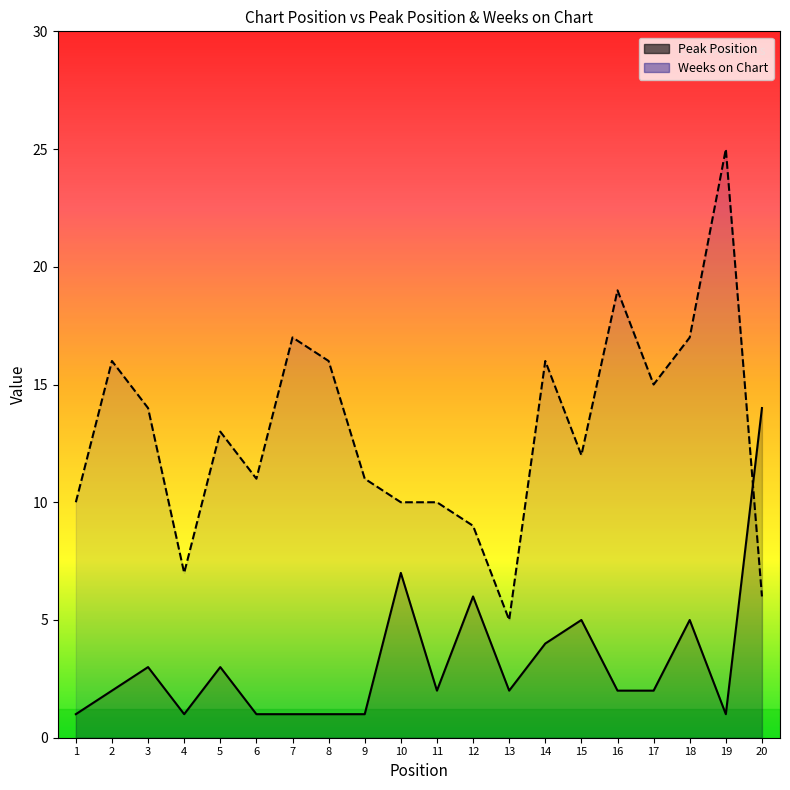

What is the total value across all series at 10?

17